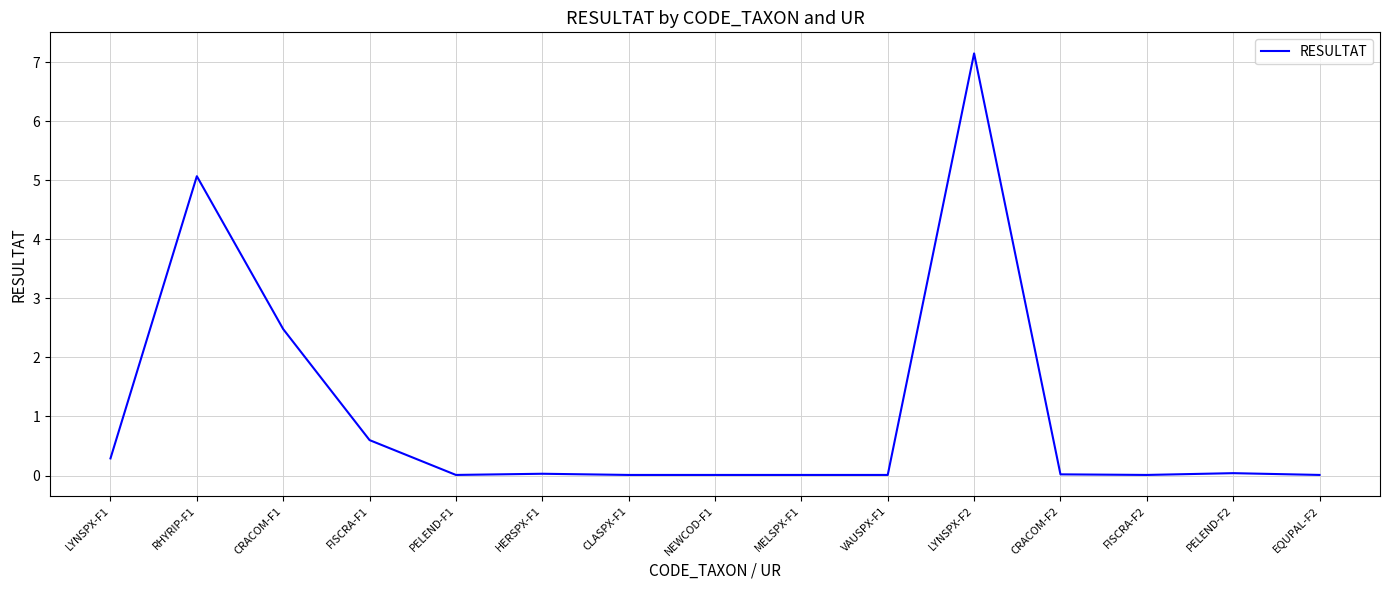

Which label corresponds to the largest value in the chart?

LYNSPX-F2